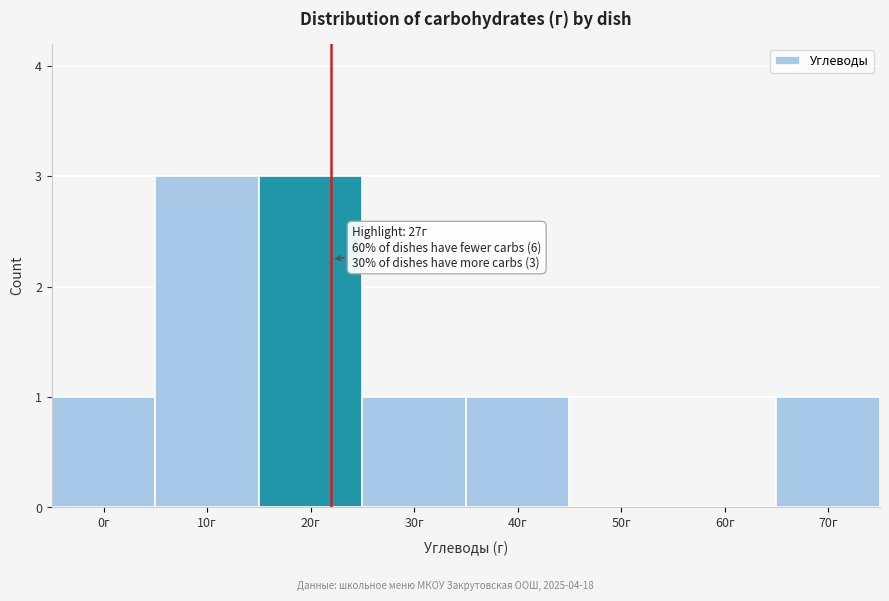

Reading left to right, list all the values displayed in this chart.

0г=1	10г=3	20г=3	30г=1	40г=1	50г=0	60г=0	70г=1